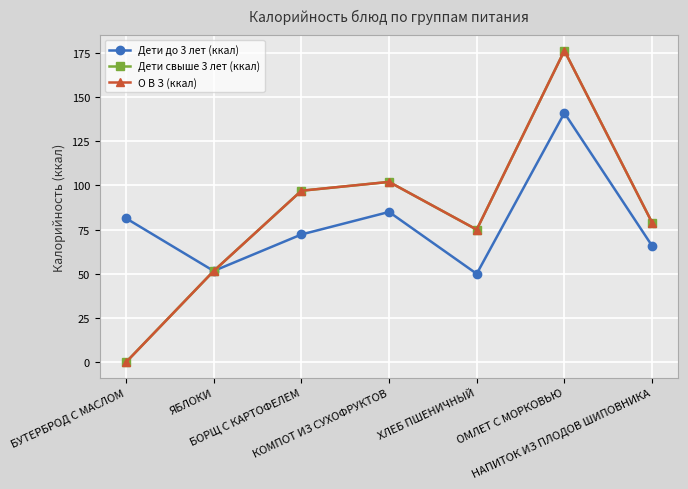

Which has a higher value, БУТЕРБРОД С МАСЛОМ or ЯБЛОКИ?

БУТЕРБРОД С МАСЛОМ